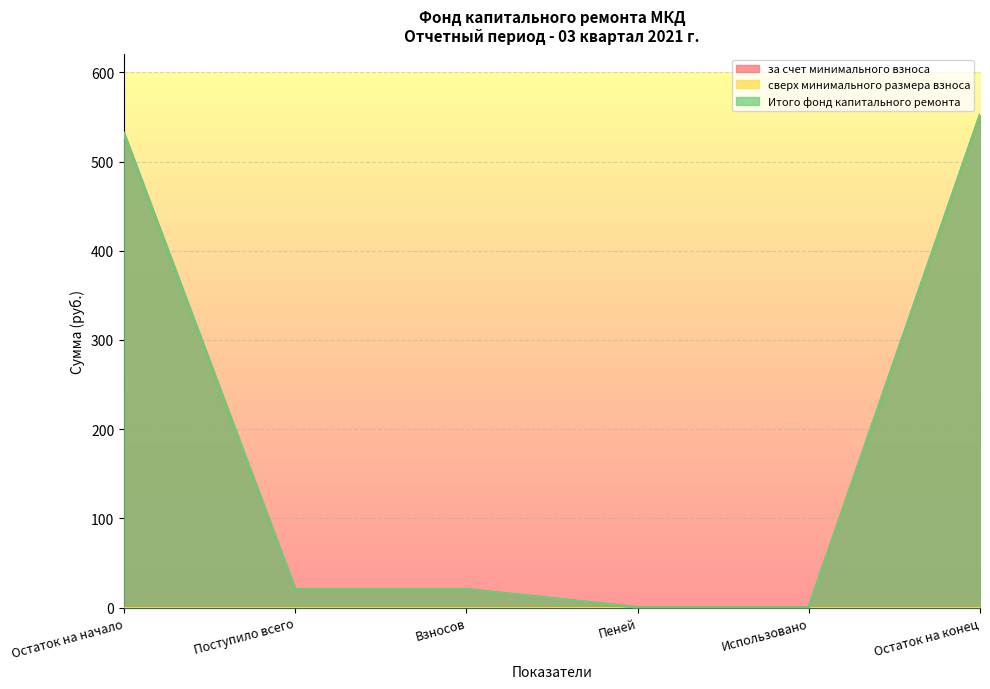

Does the chart display data point markers on the line(s)?

No